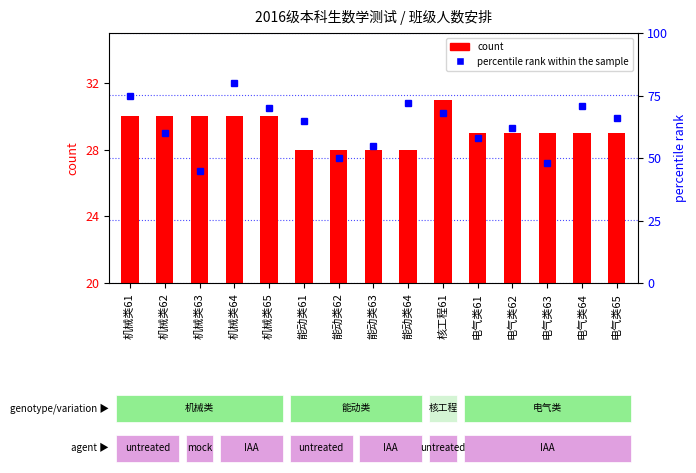

How many values in the count series exceed 29?

6